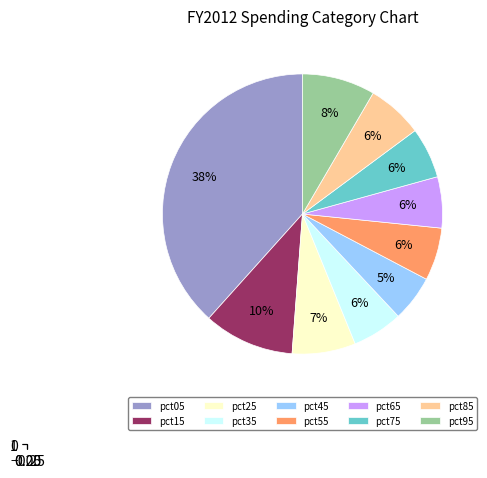

To the nearest percent, what is the combined percentage of pct85 and pct95?

15%